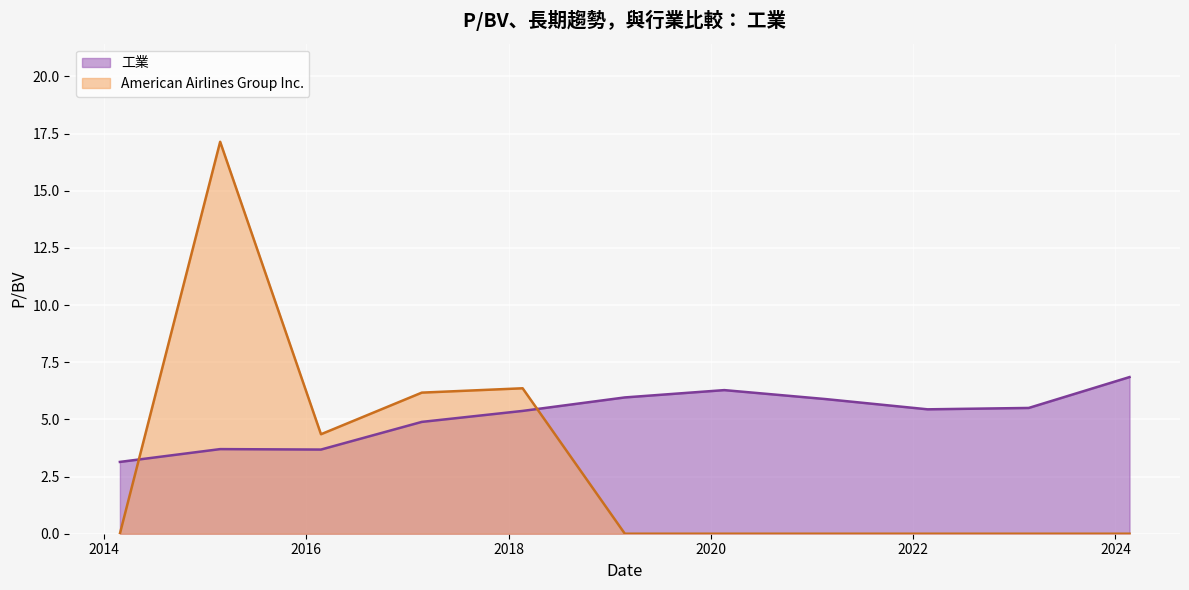

How many lines are shown in the chart?

2